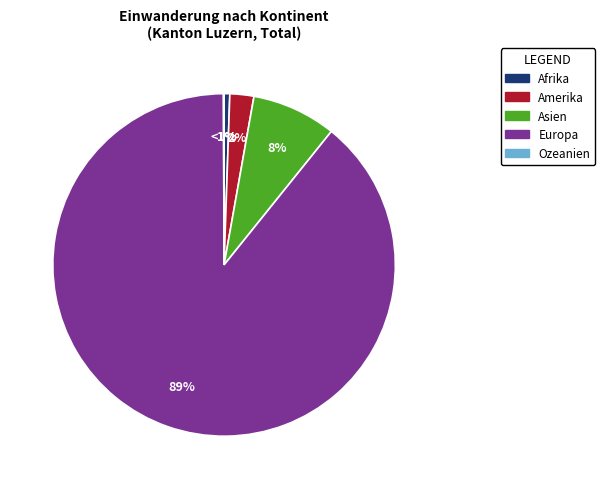

What is the ratio of the value at Afrika to the value at Amerika?

0.2